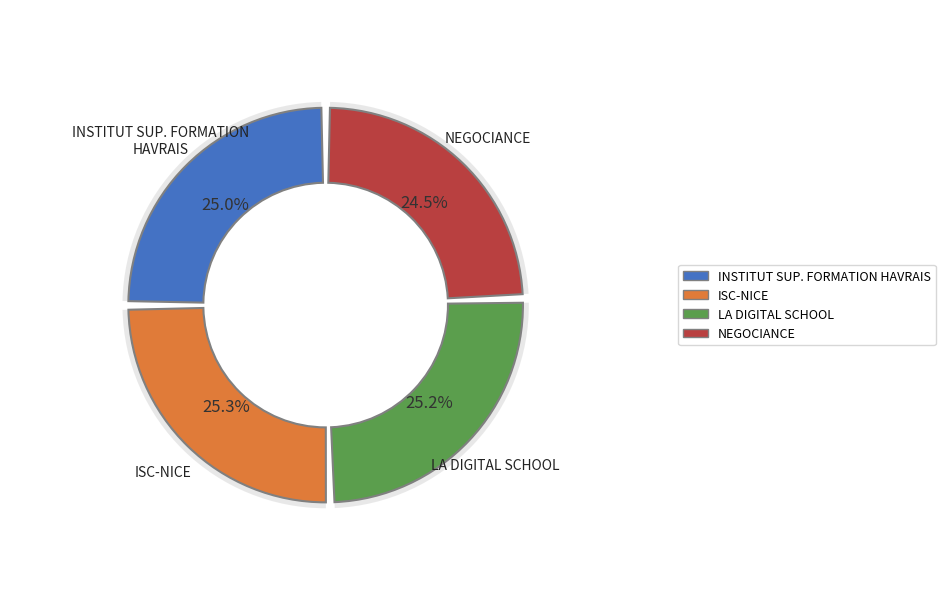

Does any single category account for the majority?

No